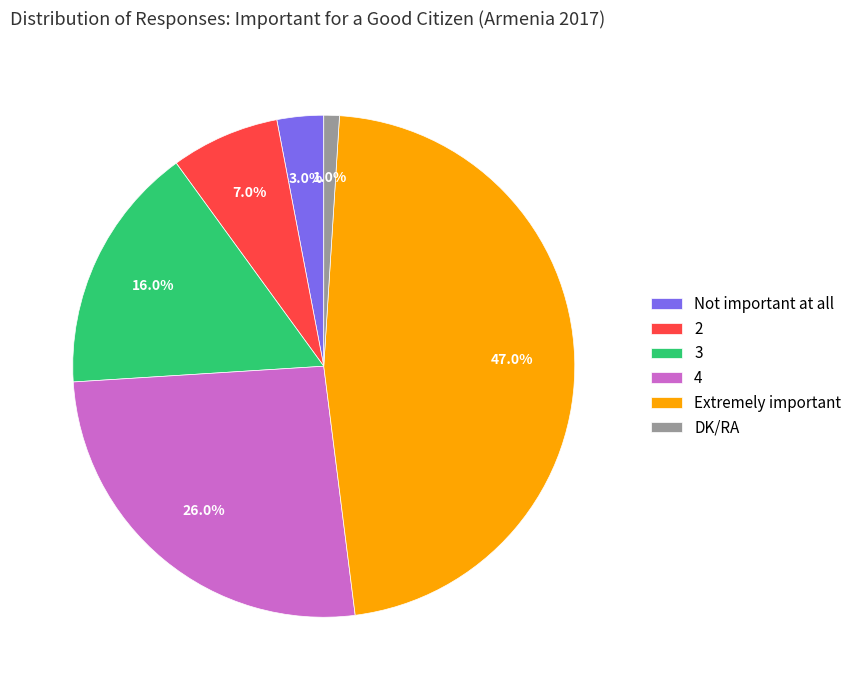

How many slices are in this pie chart?

6